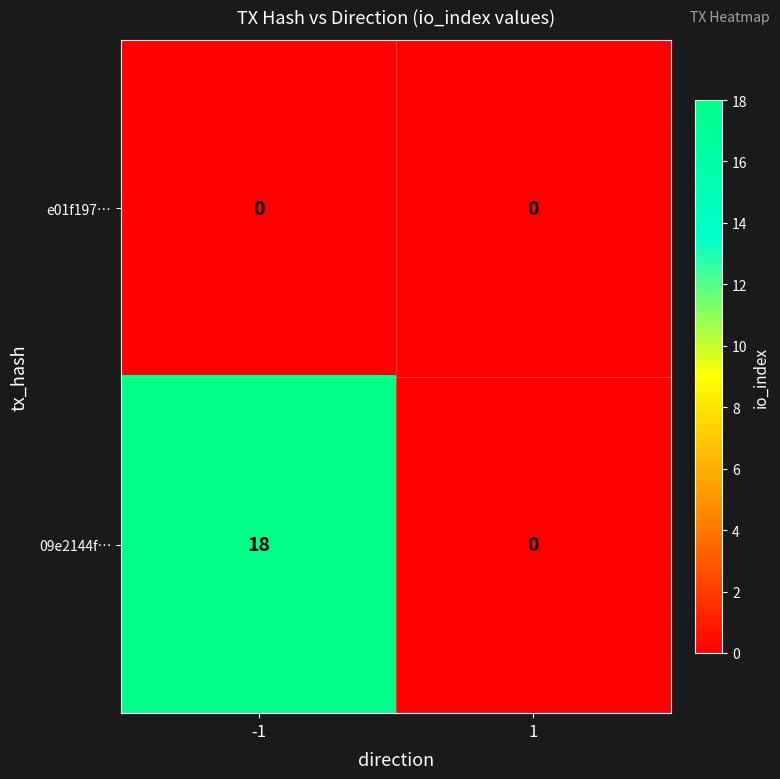

Read the 09e2144f… value at -1.

18